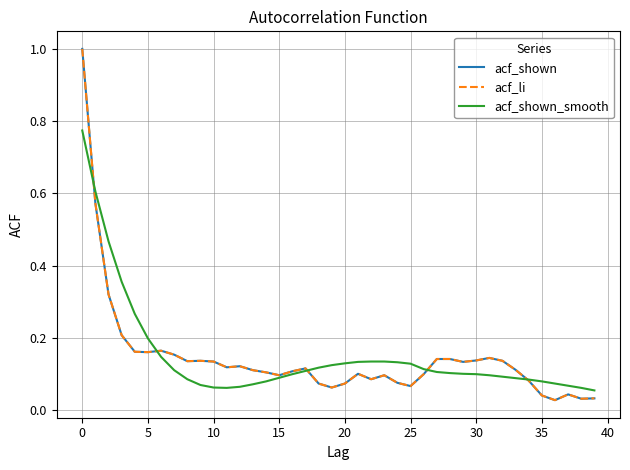

Is this an area chart (filled region under the line)?

No